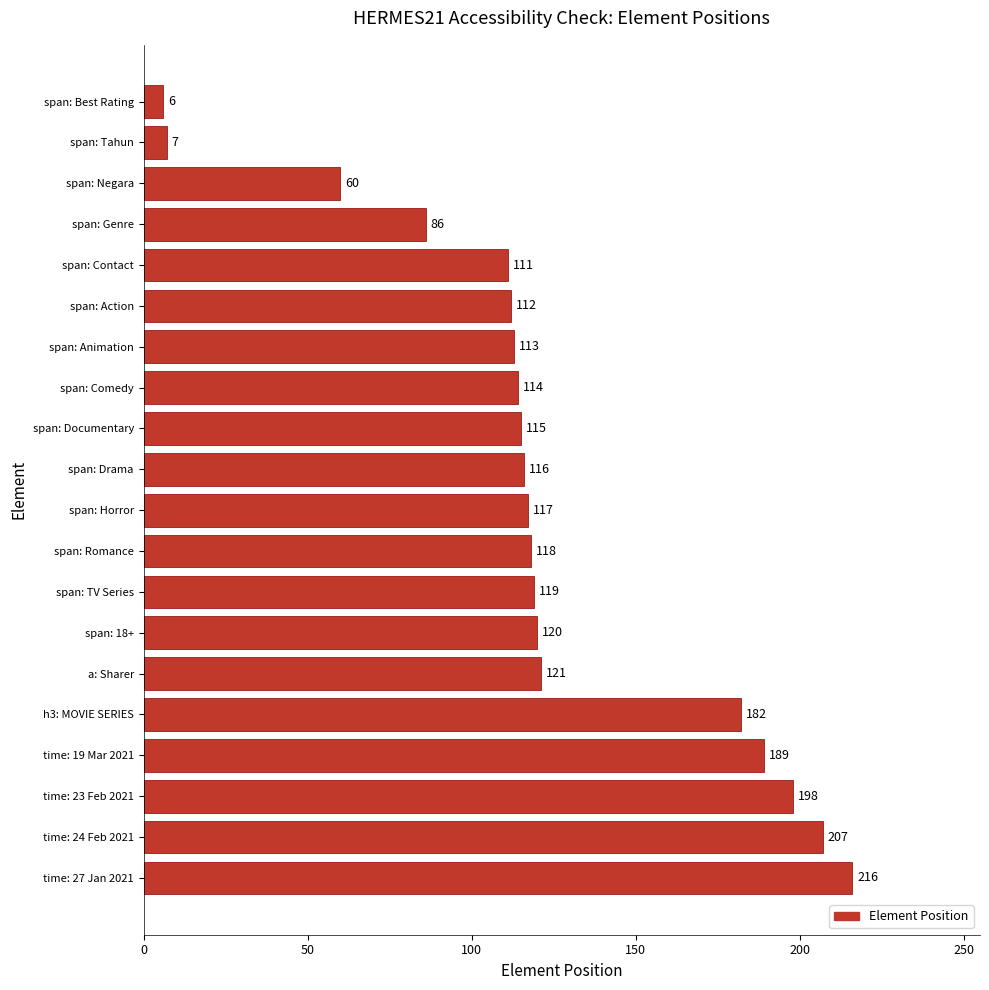

What is the average value?

121